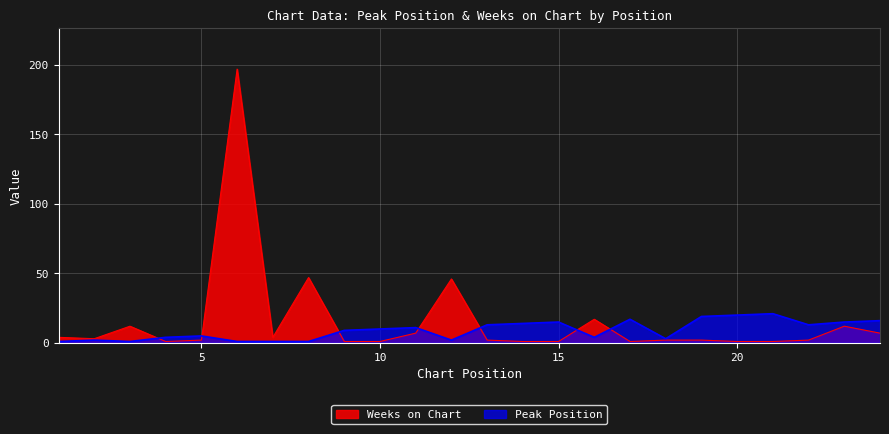

Where does the Peak Position series first go above 10?

11